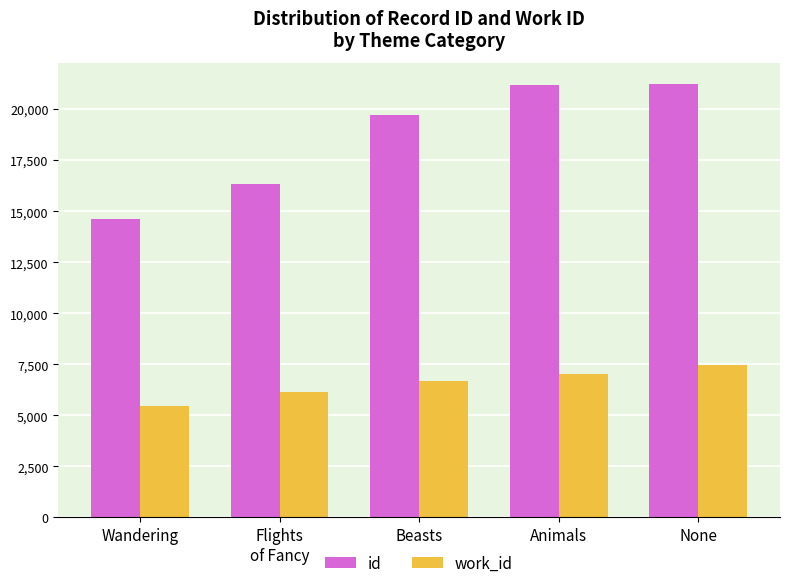

What is the difference between the highest and lowest values at Wandering?

9147.0